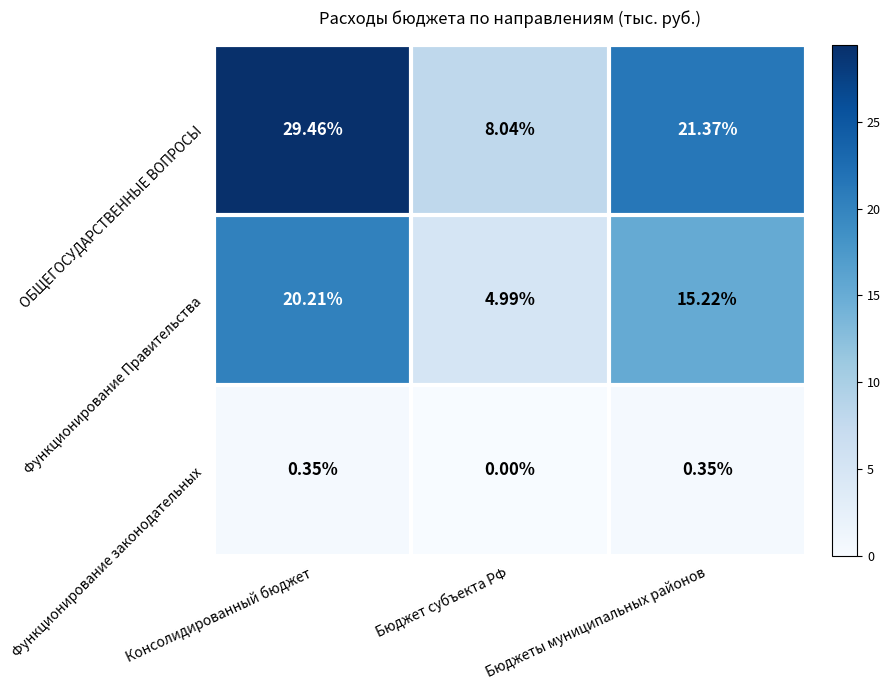

At which label is Функционирование Правительства closest to 12?

Бюджеты муниципальных районов